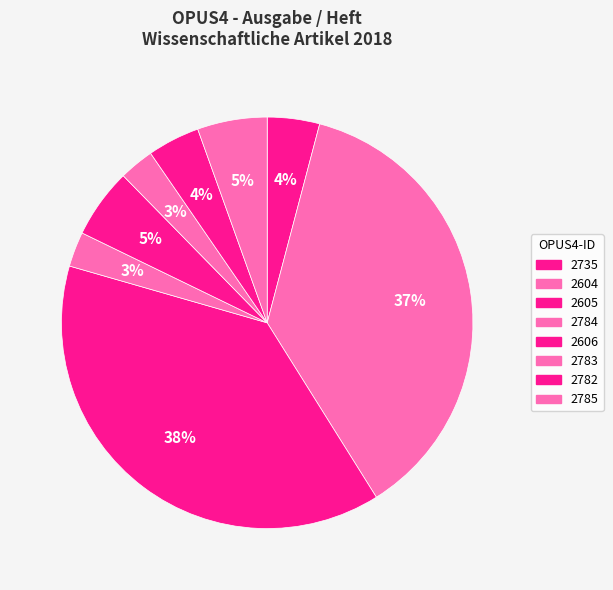

Do 2783 and 2604 together represent more than half of the pie?

No